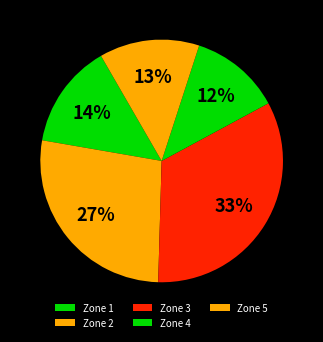

Is there a majority slice in this chart?

No